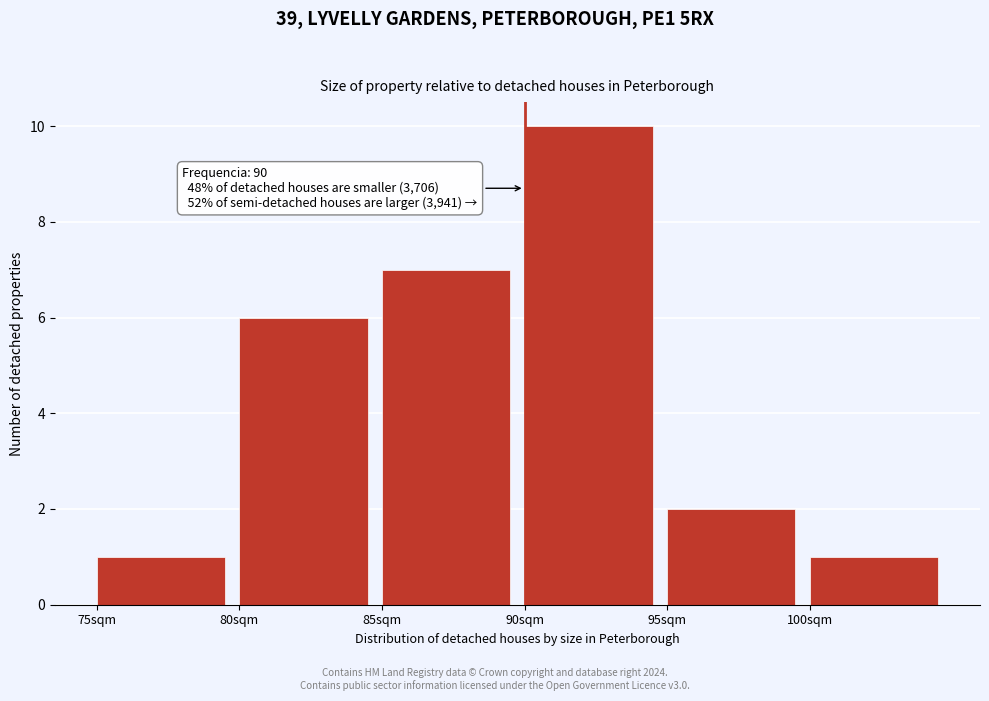

Over which range of the x-axis is the bar tallest?

90 to 95